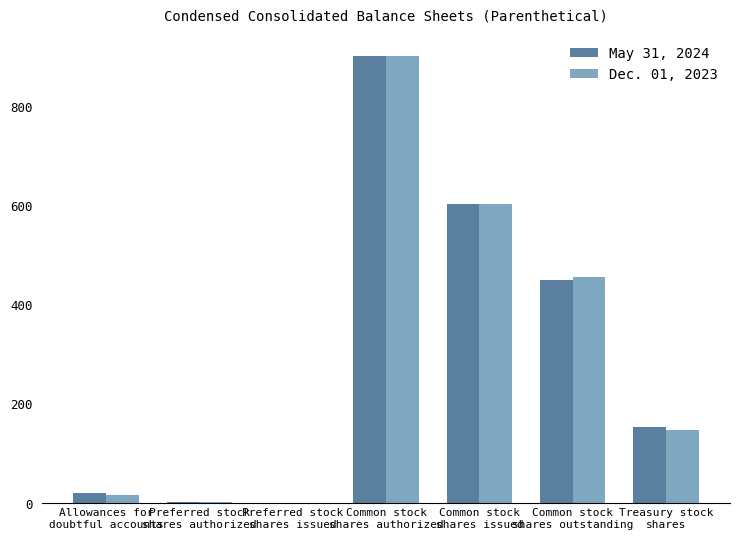

Count the number of categories in the chart.

7